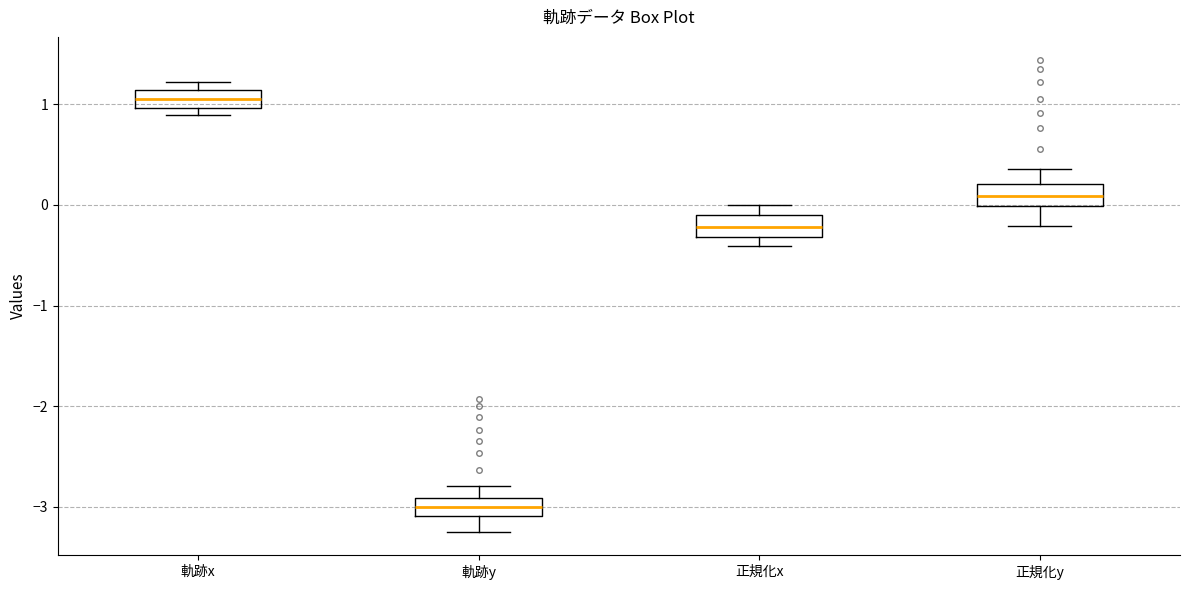

Reading left to right, read every box against the y-axis: the position of its median line, the range the box covers, and the ends of its whiskers. The values are not printed on the chart, so give them approximately, as read against the axis.

軌跡x: median 1.0 (inside the box), box 1.0 to 1.1, whiskers 0.9 to 1.2
軌跡y: median -3.0, box -3.1 to -2.9, whiskers -3.2 to -2.8
正規化x: median -0.2, box -0.3 to -0.1, whiskers -0.4 to 0.0
正規化y: median 0.1, box 0.0 to 0.2, whiskers -0.2 to 0.4